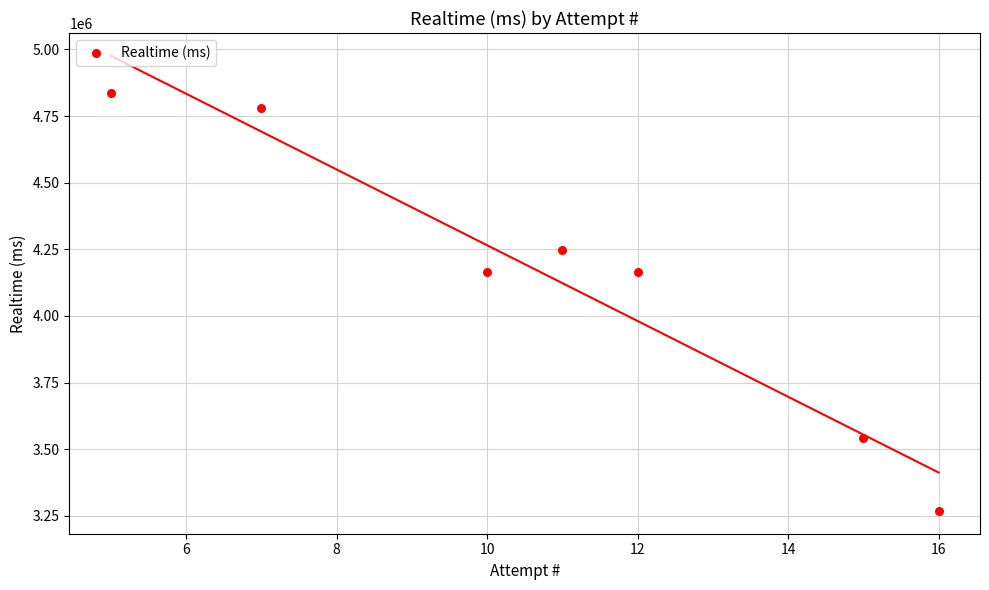

What is the average X value?

11